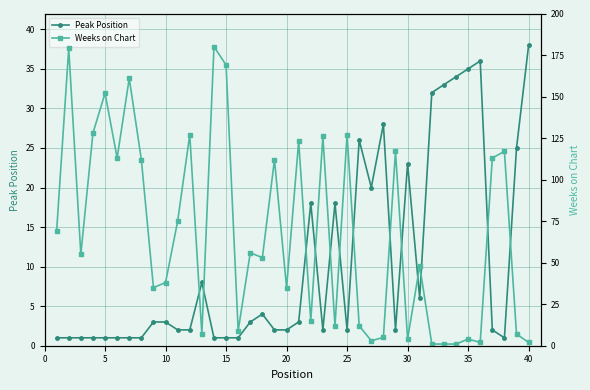

Rank the categories by Peak Position value from highest to lowest.

39, 35, 34, 33, 32, 31, 27, 25, 38, 29, 26, 21, 23, 12, 30, 17, 40, 45, 16, 20, 10, 11, 18, 19, 22, 24, 28, 36, 0, 5, 10, 15, 20, 25, 30, 35, 13, 14, 15, 37